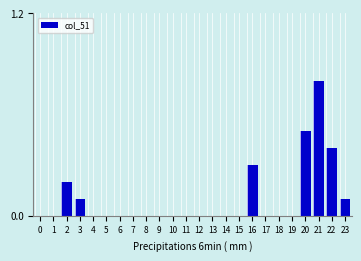

Reading left to right, list all the values displayed in this chart.

0=0.0	1=0.0	2=0.2	3=0.1	4=0.0	5=0.0	6=0.0	7=0.0	8=0.0	9=0.0	10=0.0	11=0.0	12=0.0	13=0.0	14=0.0	15=0.0	16=0.3	17=0.0	18=0.0	19=0.0	20=0.5	21=0.8	22=0.4	23=0.1